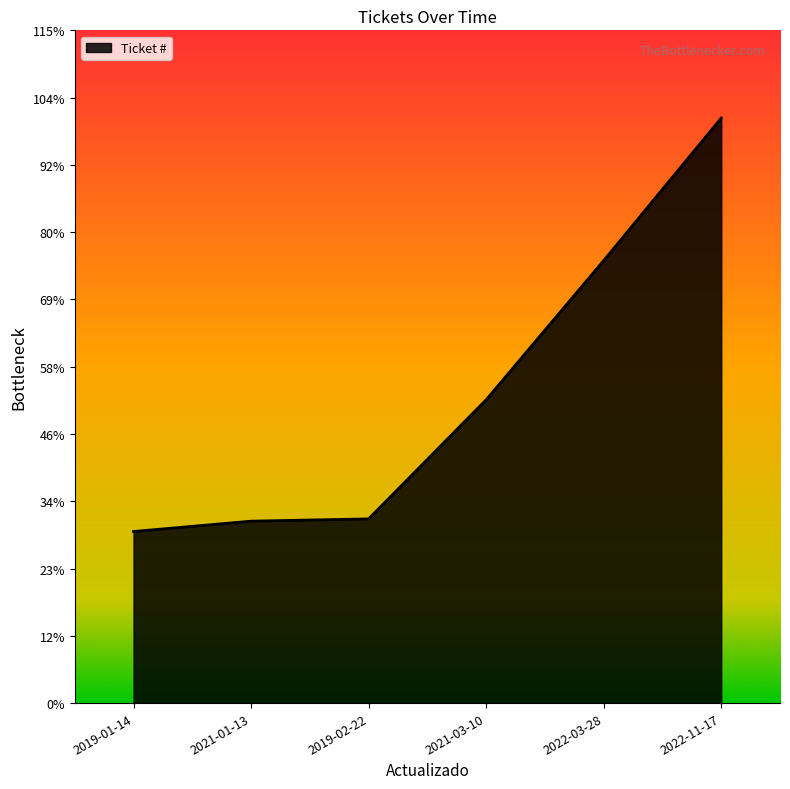

Is this an area chart (filled region under the line)?

Yes